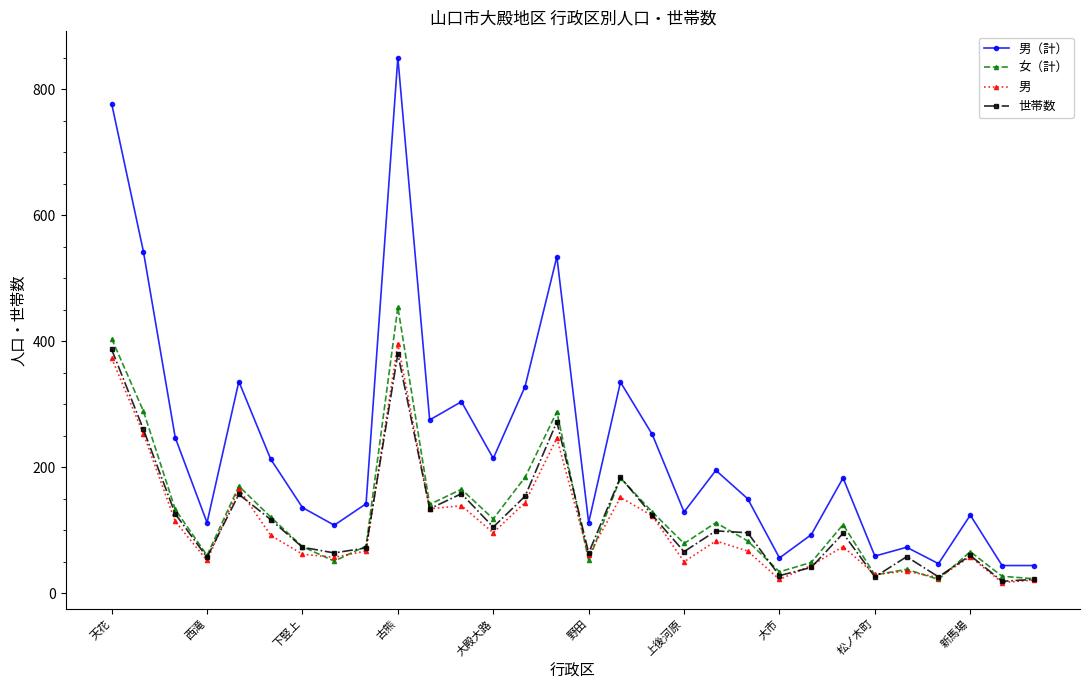

What is the value of the 世帯数 point at the 4th from the left?

57